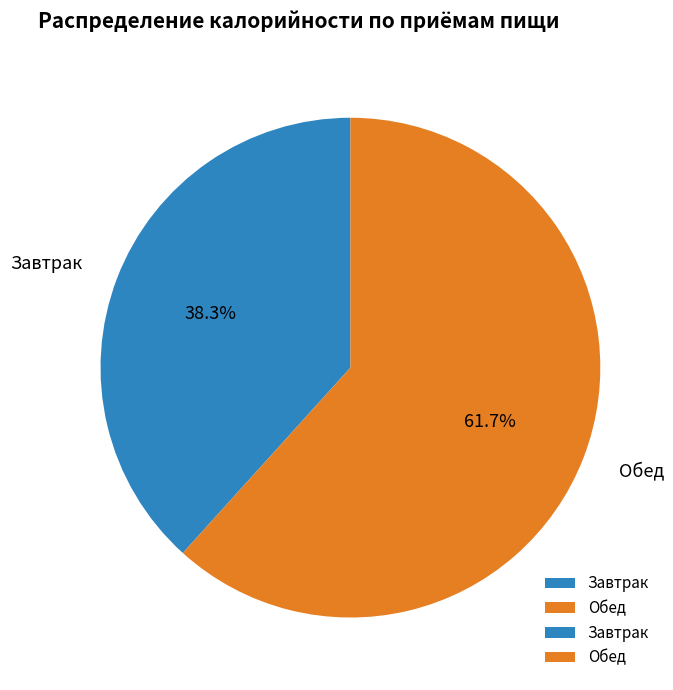

Which category has the biggest portion of the pie?

Обед